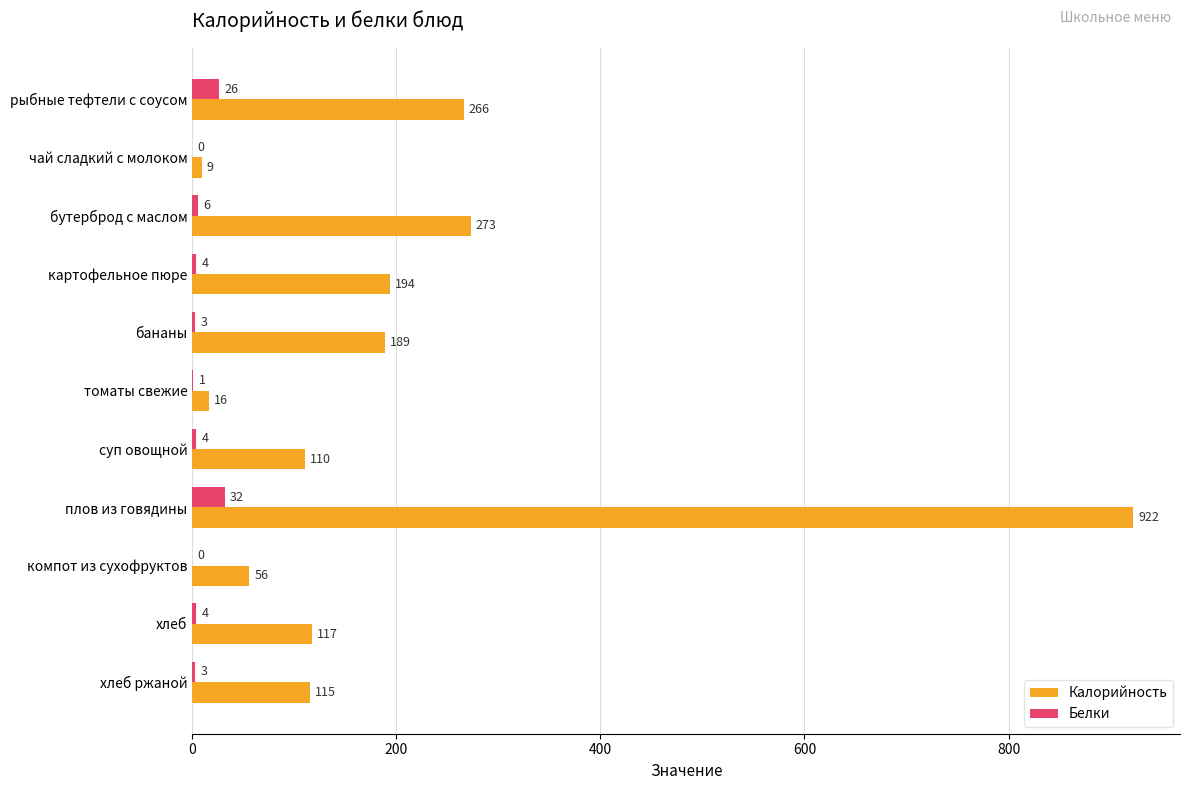

Which series changed the most between чай сладкий с молоком and бутерброд с маслом?

Калорийность